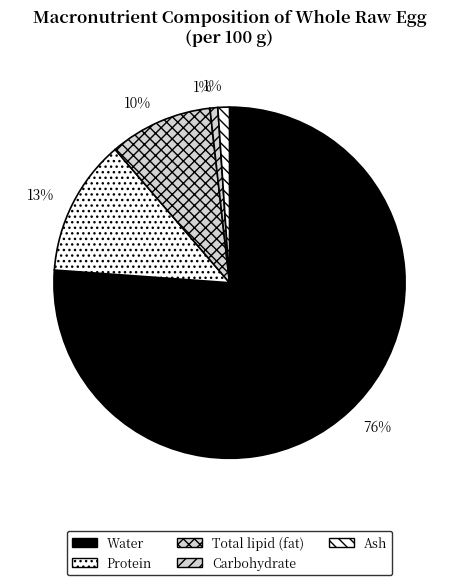

How many slices are in this pie chart?

5